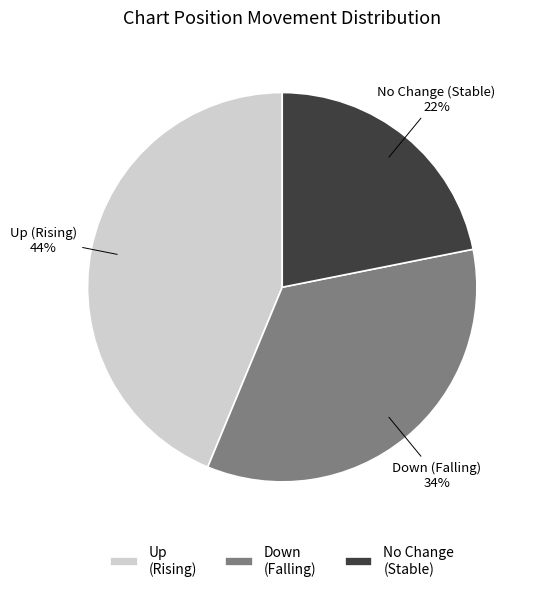

To the nearest percent, what is the average slice percentage?

33%